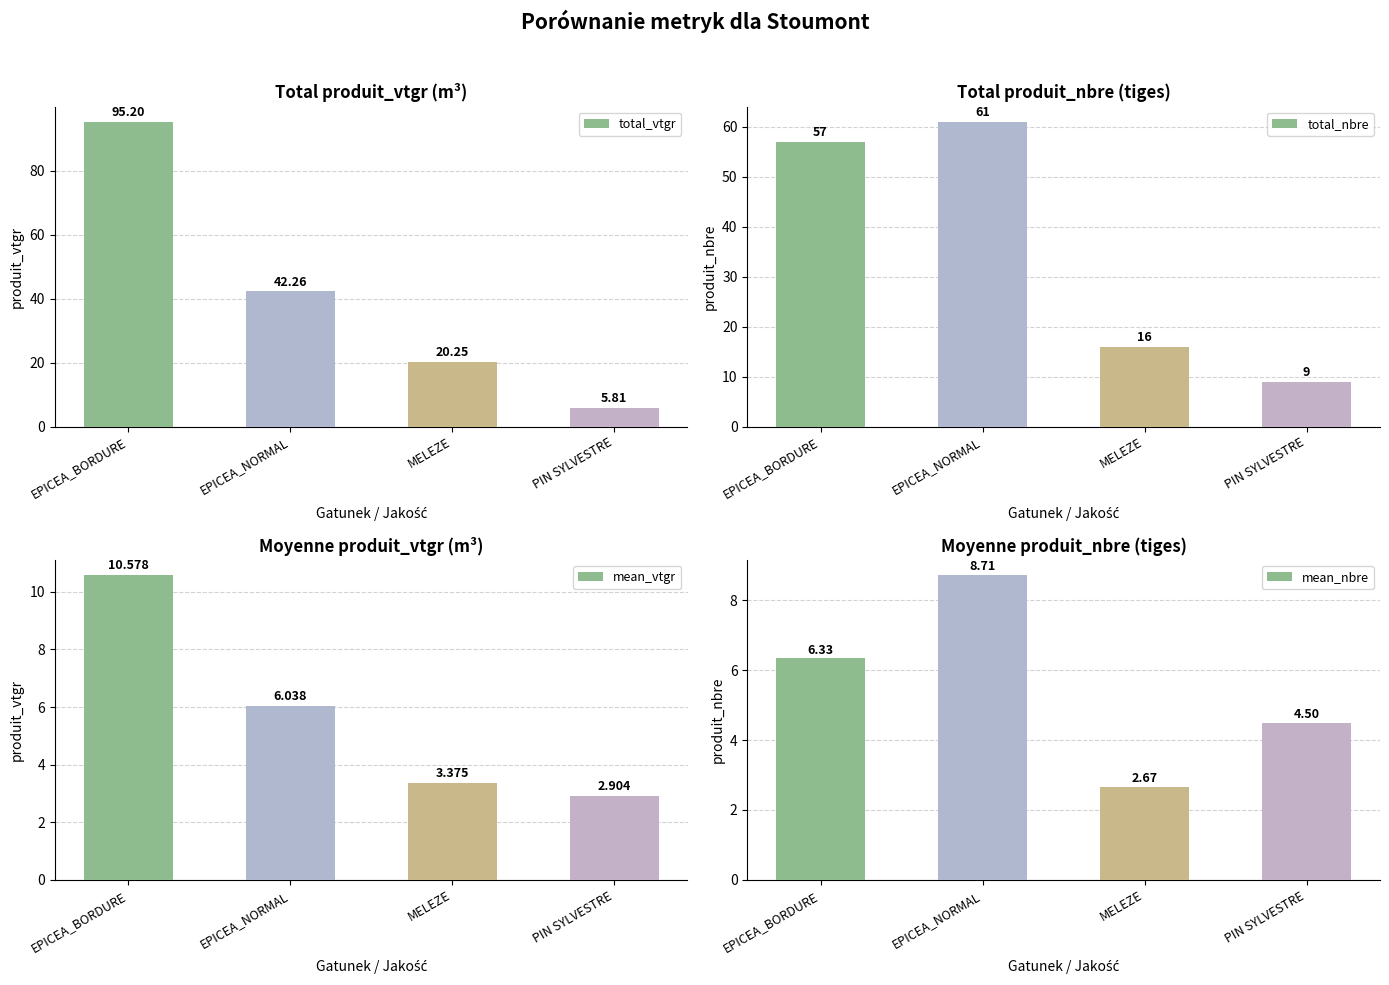

What is the average value of the total_vtgr series?

40.9